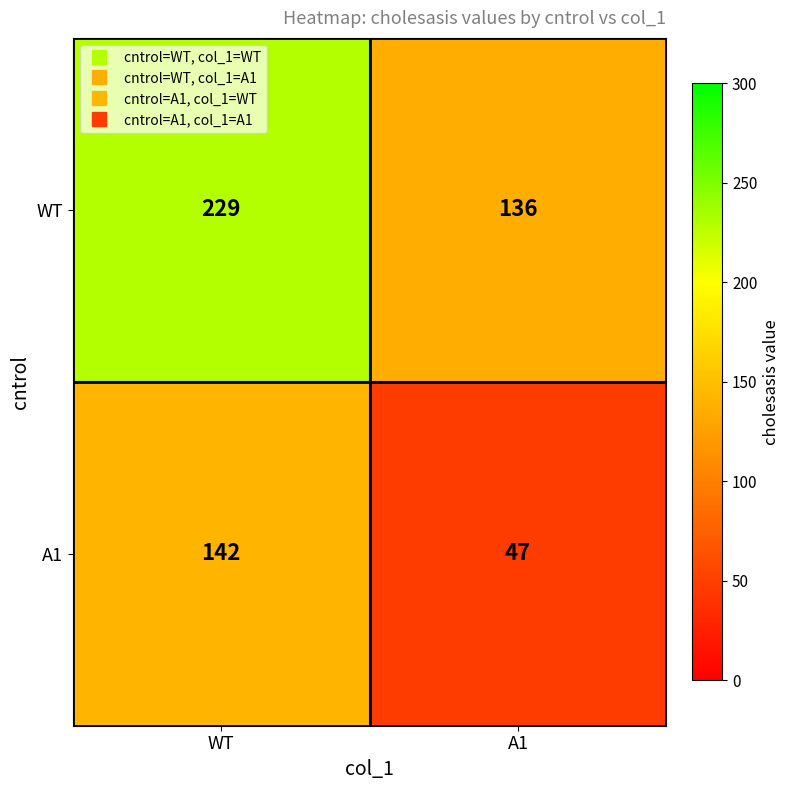

Which category has the highest value across all series?

WT